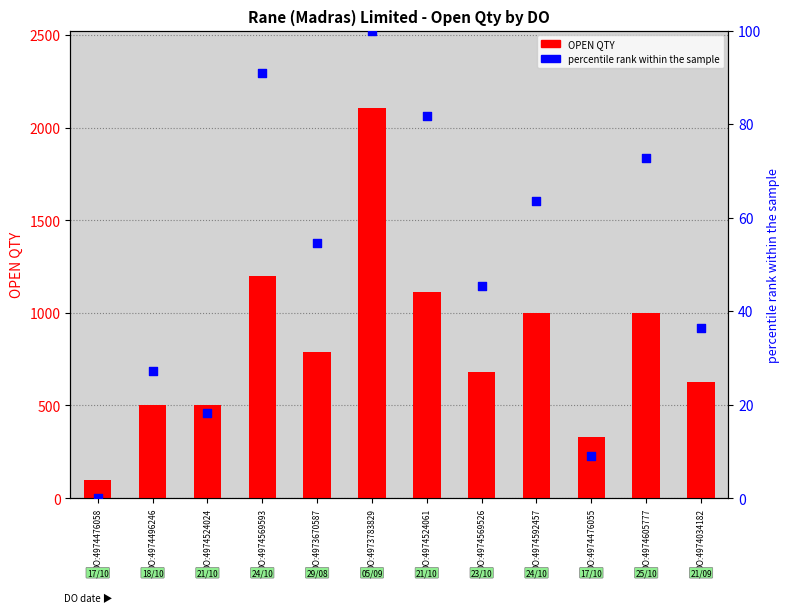

Is the value of percentile rank within the sample at DO:4974569593 greater than the value of OPEN QTY at DO:4974476058?

No